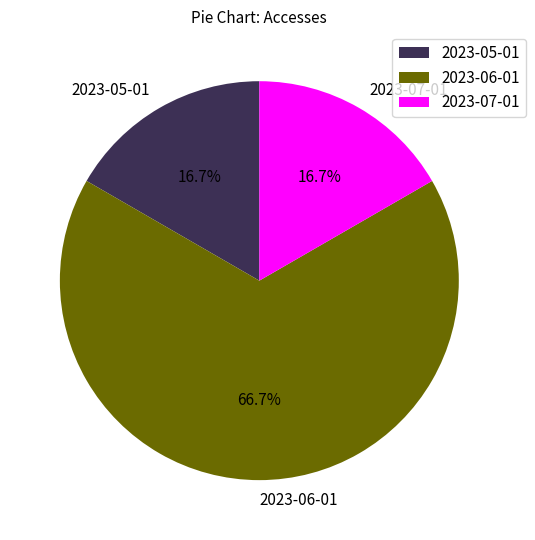

To the nearest percent, what is the average slice percentage?

33%